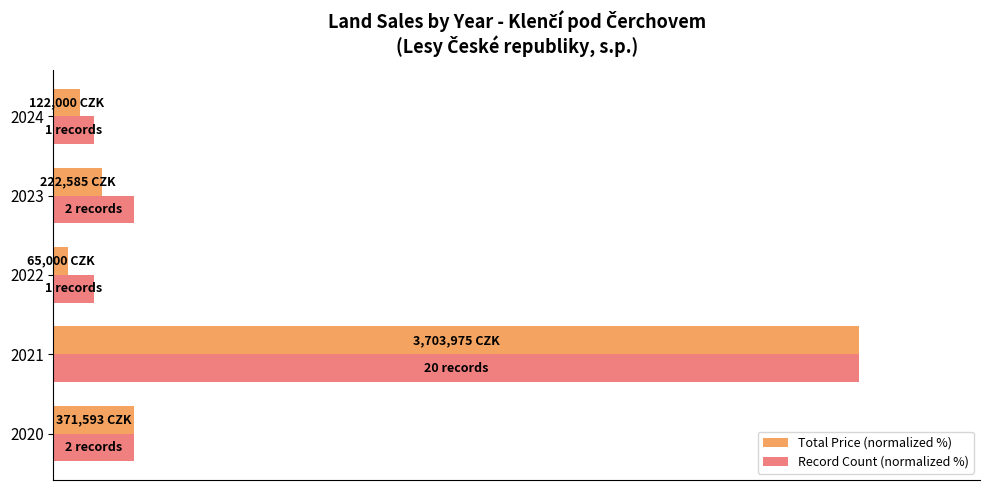

What are all the series names shown in the legend?

Total Price (normalized %), Record Count (normalized %)